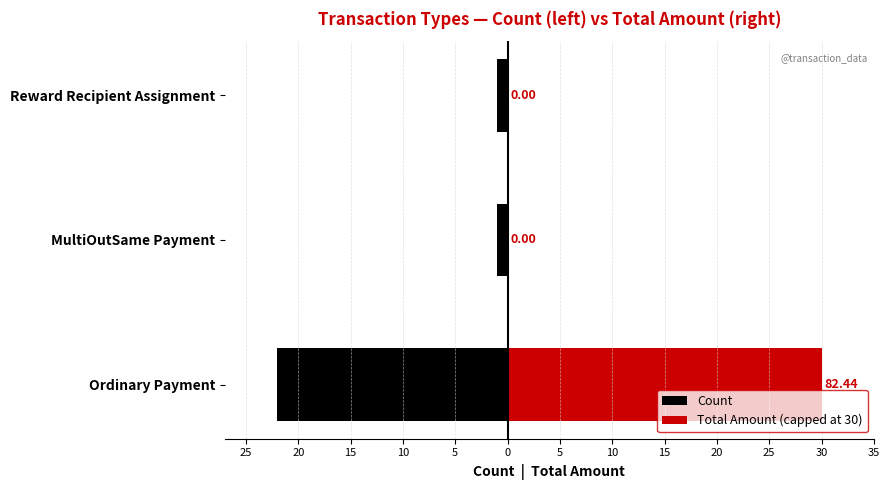

Is the value of Total Amount (capped at 30) at MultiOutSame Payment greater than the value of Count at MultiOutSame Payment?

Yes